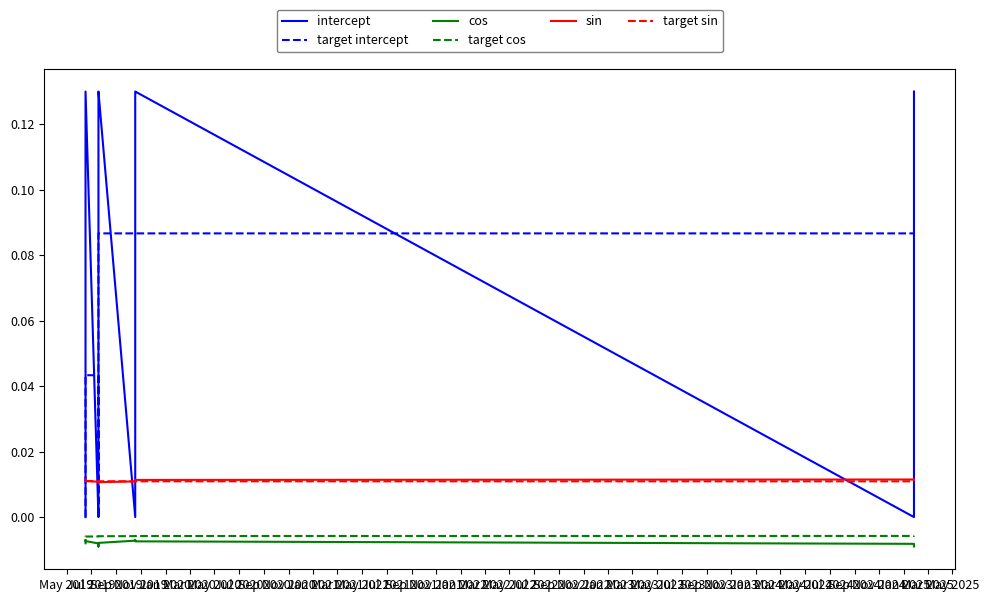

The target intercept series shows 0.0 at May 2020. True or false?

False